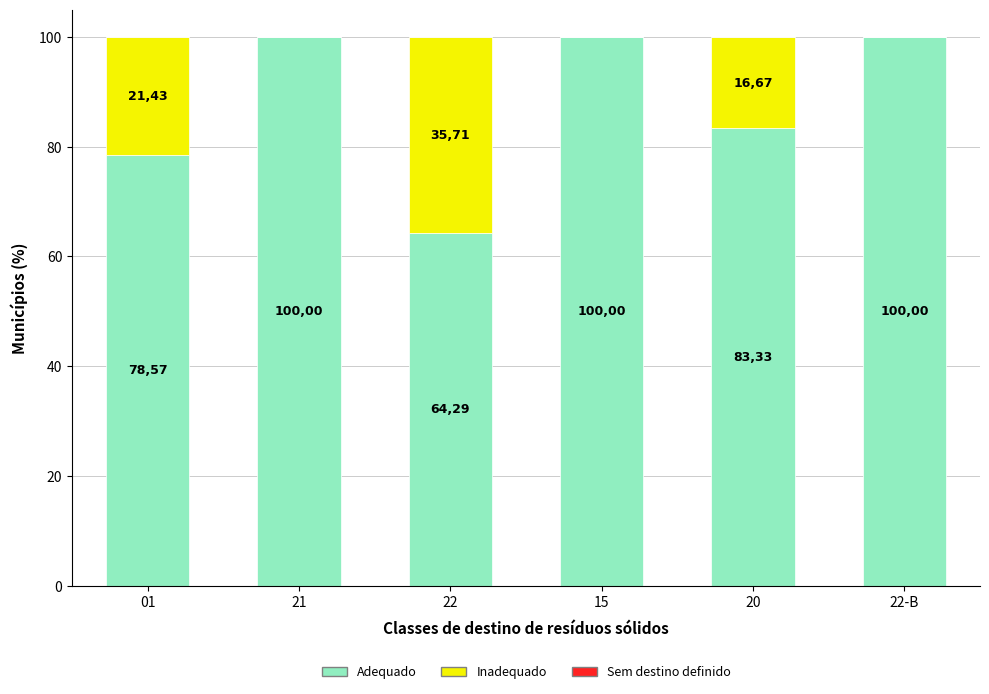

What is the label of the 4th bar from the left?

15